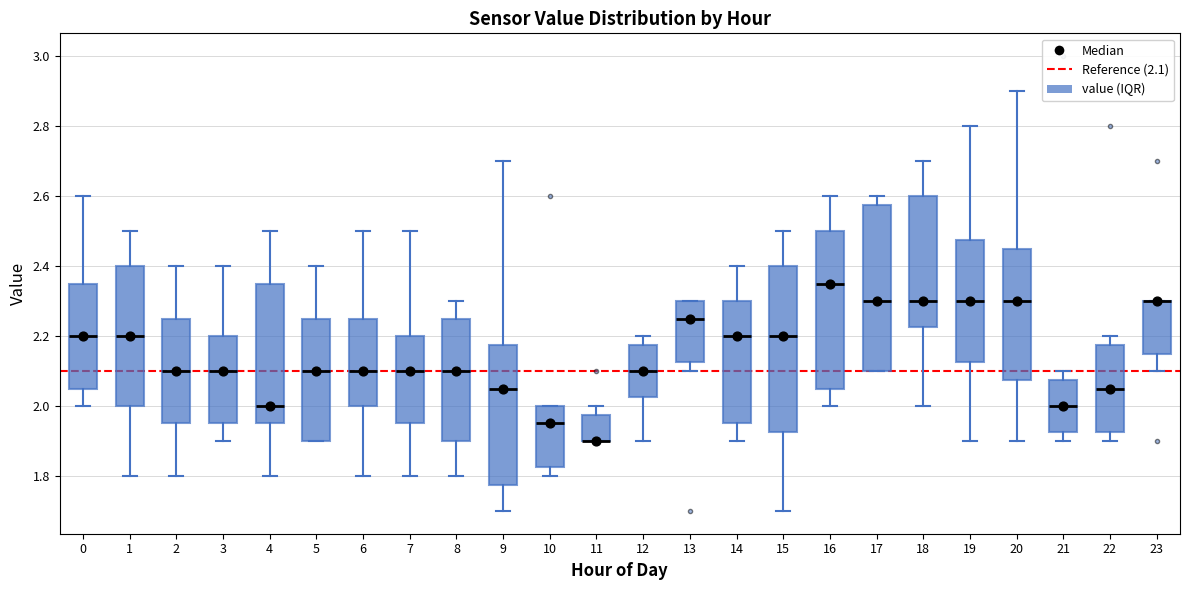

Reading left to right, transcribe this box plot: for each box, give where its median line is, the range the box spans, and where its two whiskers end, as read against the y-axis. The values are not printed on the chart, so give them approximately, as read against the axis.

0: median 2.20, box 2.06 to 2.36, whiskers 2.00 to 2.60
1: median 2.20, box 2.00 to 2.40, whiskers 1.80 to 2.50
2: median 2.10, box 1.96 to 2.26, whiskers 1.80 to 2.40
3: median 2.10, box 1.96 to 2.20, whiskers 1.90 to 2.40
4: median 2.00, box 1.96 to 2.36, whiskers 1.80 to 2.50
5: median 2.10, box 1.90 to 2.26, whiskers 1.90 to 2.40
6: median 2.10, box 2.00 to 2.26, whiskers 1.80 to 2.50
7: median 2.10, box 1.96 to 2.20, whiskers 1.80 to 2.50
8: median 2.10, box 1.90 to 2.26, whiskers 1.80 to 2.30
9: median 2.06, box 1.78 to 2.18, whiskers 1.70 to 2.70
10: median 1.96, box 1.82 to 2.00, whiskers 1.80 to 2.00
11: median 1.90 (drawn on the box's lower edge), box 1.90 to 1.98, whiskers 1.90 to 2.00
12: median 2.10, box 2.02 to 2.18, whiskers 1.90 to 2.20
13: median 2.26, box 2.12 to 2.30, whiskers 2.10 to 2.30
14: median 2.20, box 1.96 to 2.30, whiskers 1.90 to 2.40
15: median 2.20, box 1.92 to 2.40, whiskers 1.70 to 2.50
16: median 2.36, box 2.06 to 2.50, whiskers 2.00 to 2.60
17: median 2.30, box 2.10 to 2.58, whiskers 2.10 to 2.60
18: median 2.30, box 2.22 to 2.60, whiskers 2.00 to 2.70
19: median 2.30, box 2.12 to 2.48, whiskers 1.90 to 2.80
20: median 2.30, box 2.08 to 2.46, whiskers 1.90 to 2.90
21: median 2.00, box 1.92 to 2.08, whiskers 1.90 to 2.10
22: median 2.06, box 1.92 to 2.18, whiskers 1.90 to 2.20
23: median 2.30 (drawn on the box's upper edge), box 2.16 to 2.30, whiskers 2.10 to 2.30